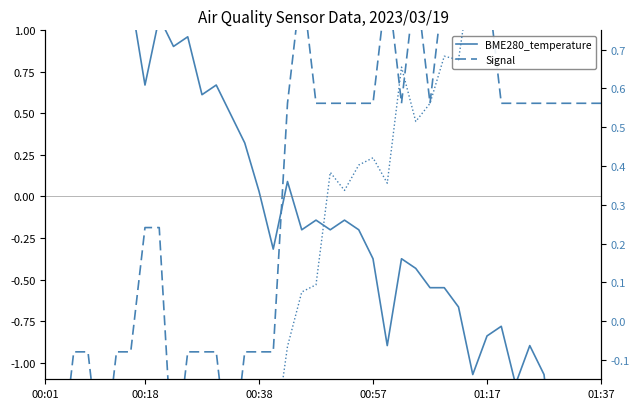

What is the difference between the maximum and minimum values in the Signal series?

3.0